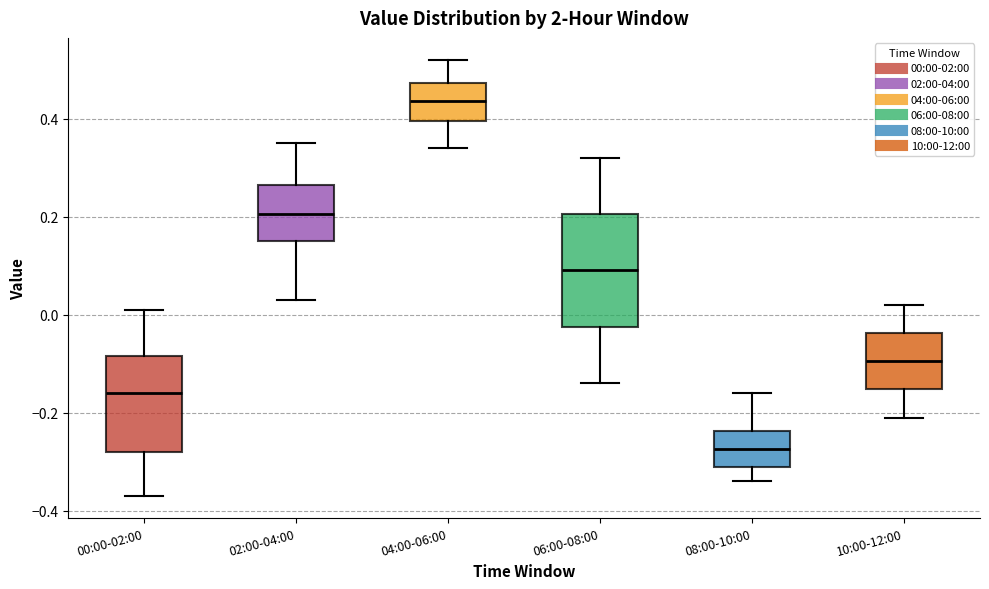

Which box has the lowest median line?

08:00-10:00